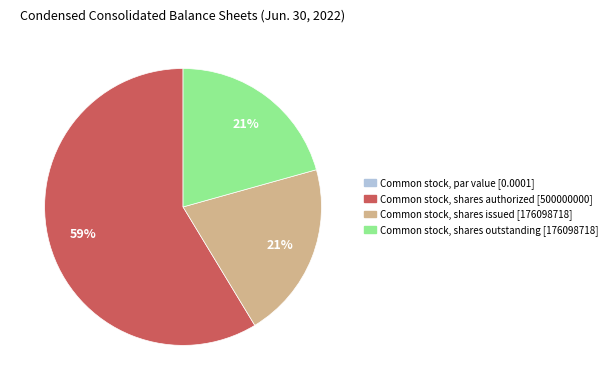

The Common stock, shares issued [176098718] slice represents 21% of the pie. True or false?

True